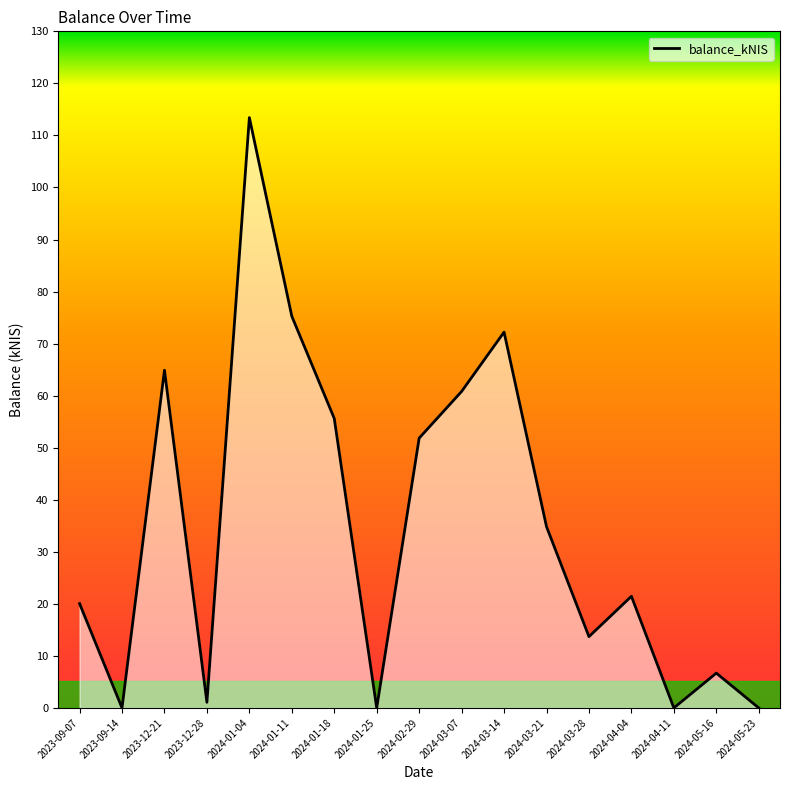

What is the label of the 14th point from the left?

2024-04-04